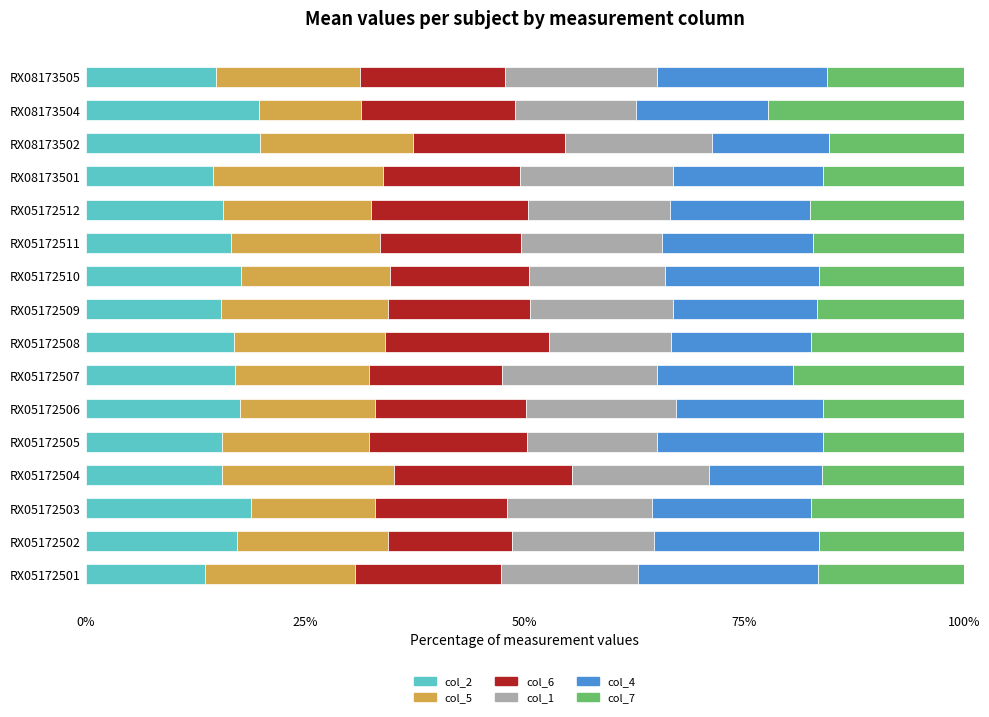

Is it true that col_2 equals 3.4 at RX08173505?

False